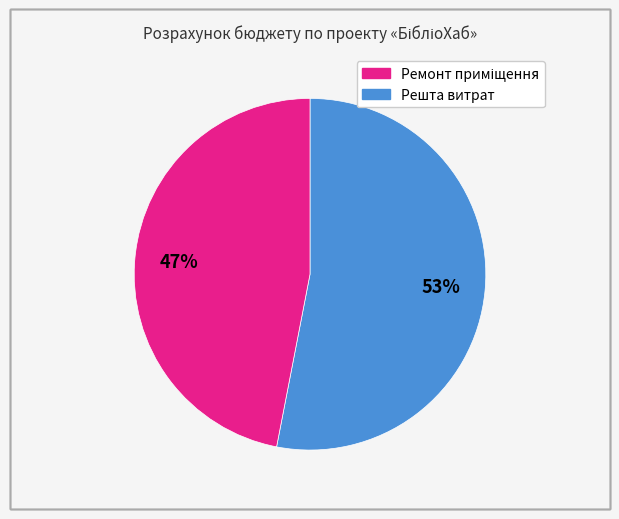

Is there a majority slice in this chart?

Yes